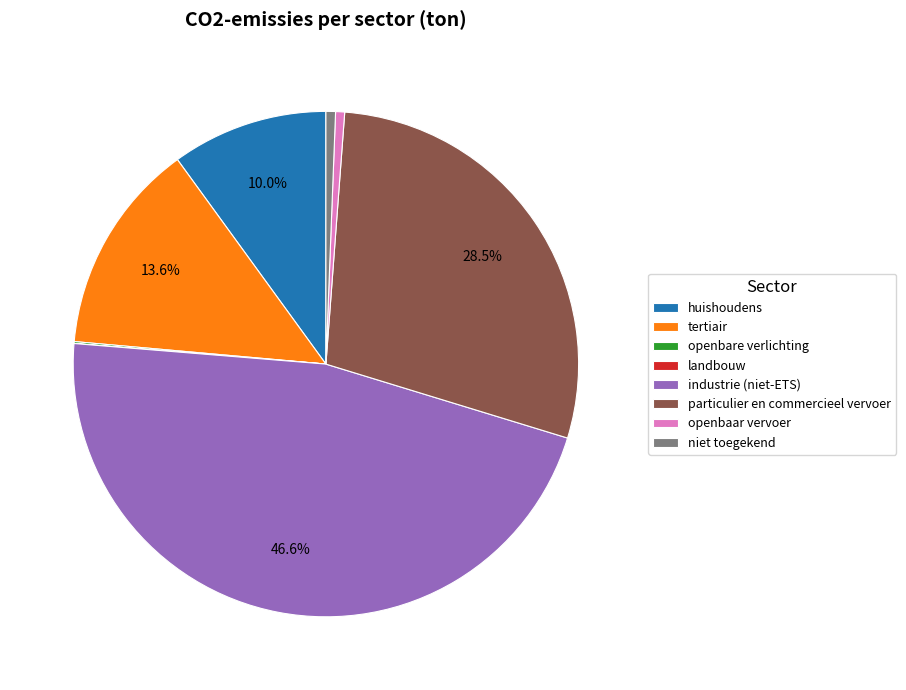

What percentage is the industrie (niet-ETS) slice, to the nearest percent?

47%